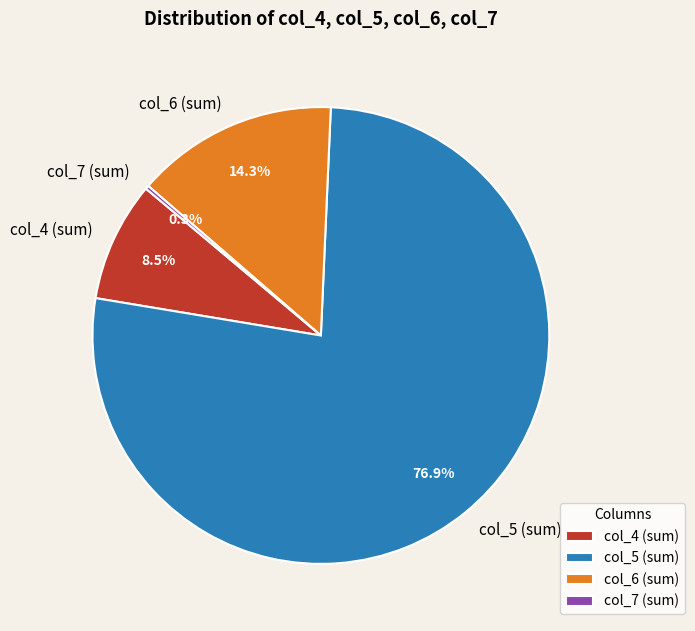

Between col_5 (sum) and col_6 (sum), which is larger?

col_5 (sum)